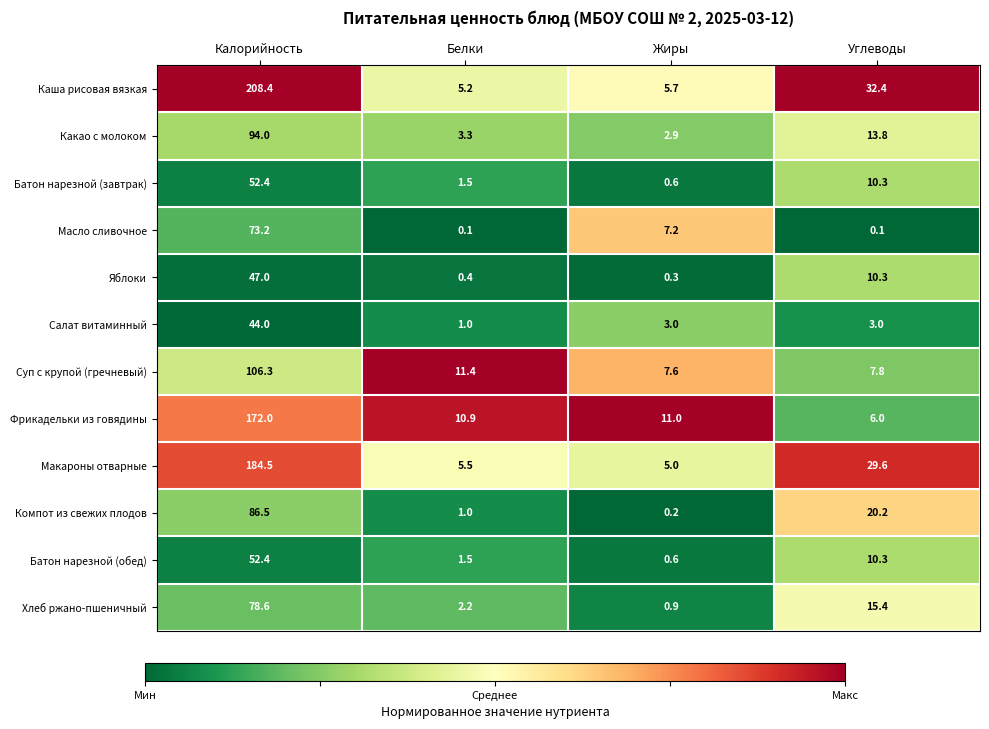

Which category has the highest value in the Яблоки series?

Калорийность